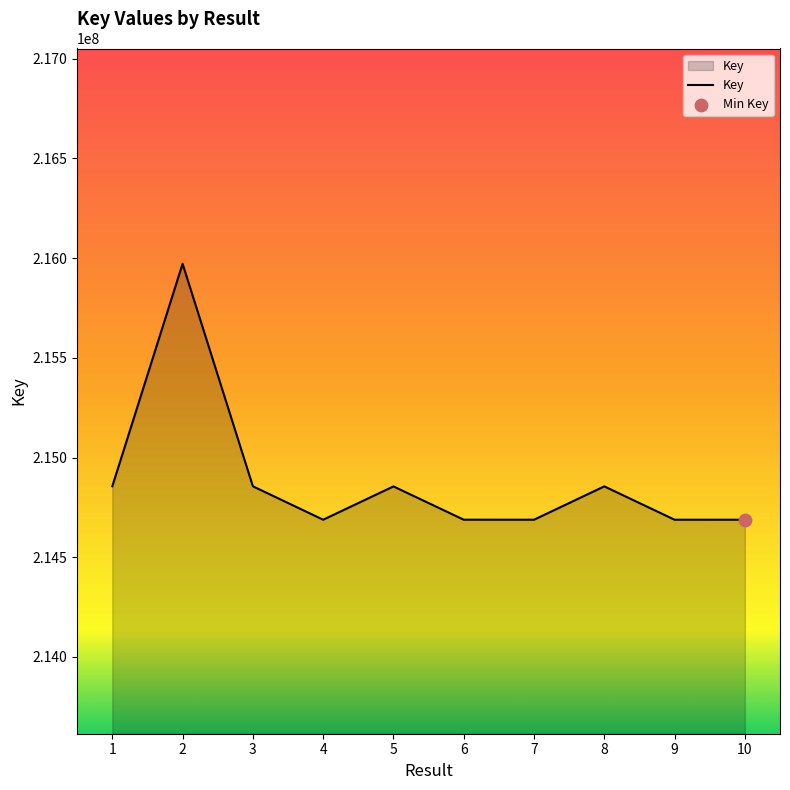

What is the change in value from 5 to 7?

-167088